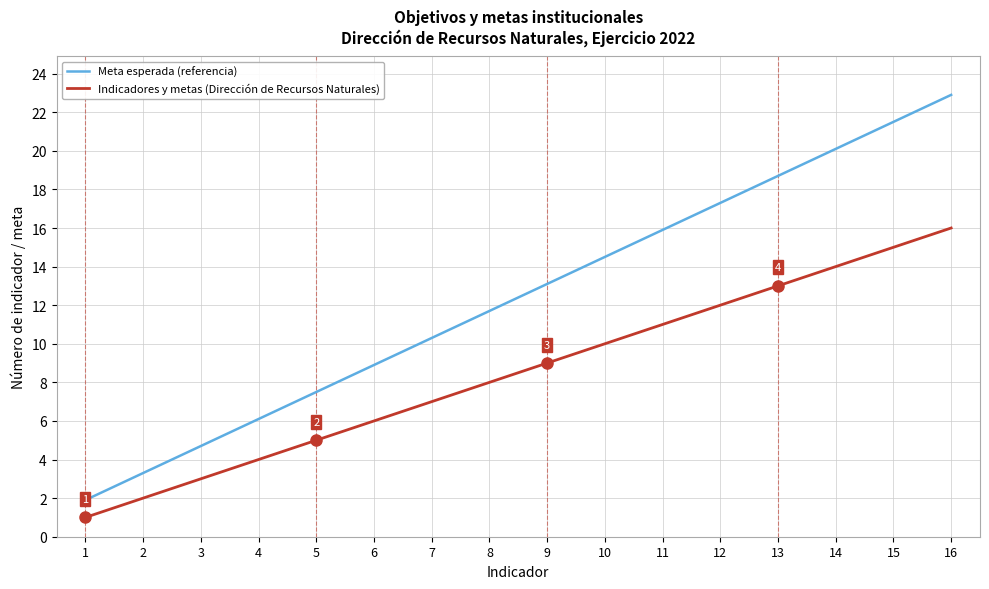

At which category is the sum across all series the highest?

16